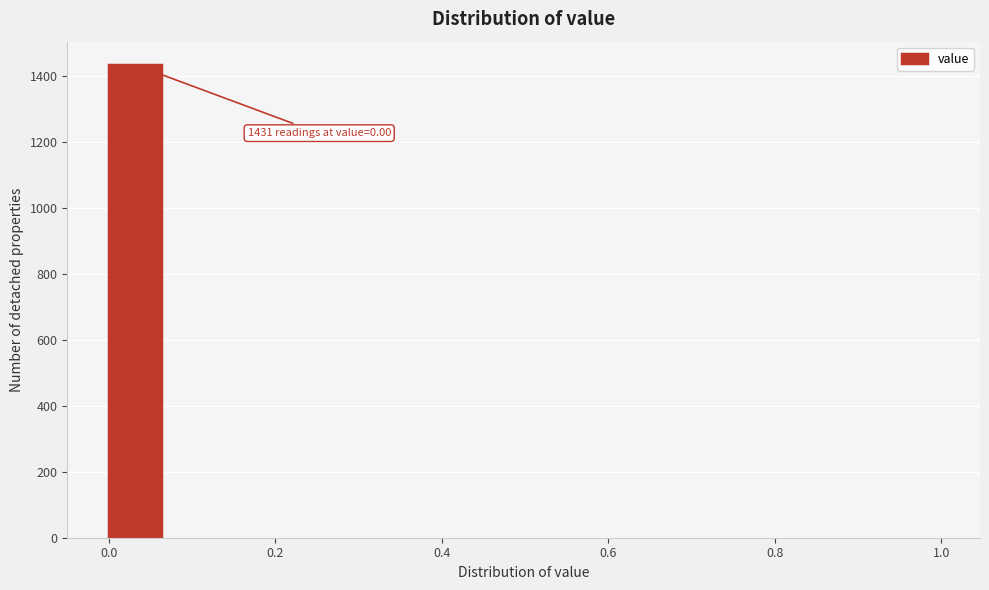

Around what value on the x-axis is the tallest bar? Give the approximate position of its centre, as read against the axis.

0.04